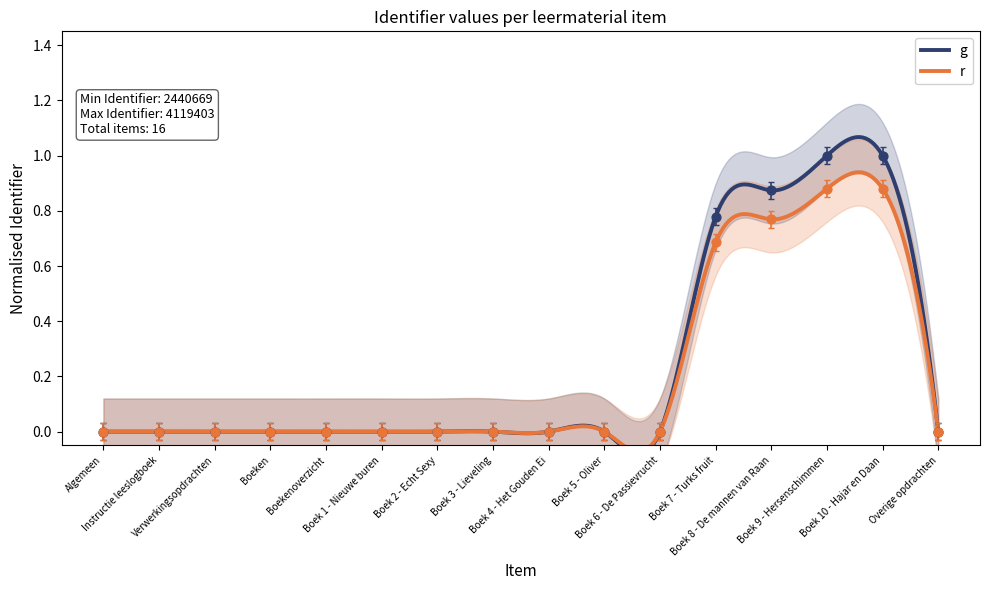

What are all the series names shown in the legend?

g, r